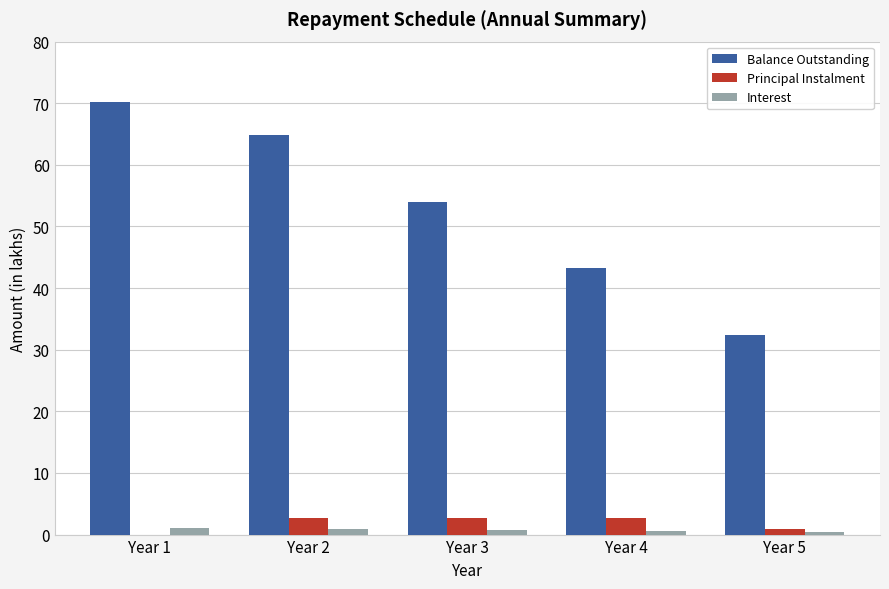

The Principal Instalment series shows 2.7 at Year 3. True or false?

True